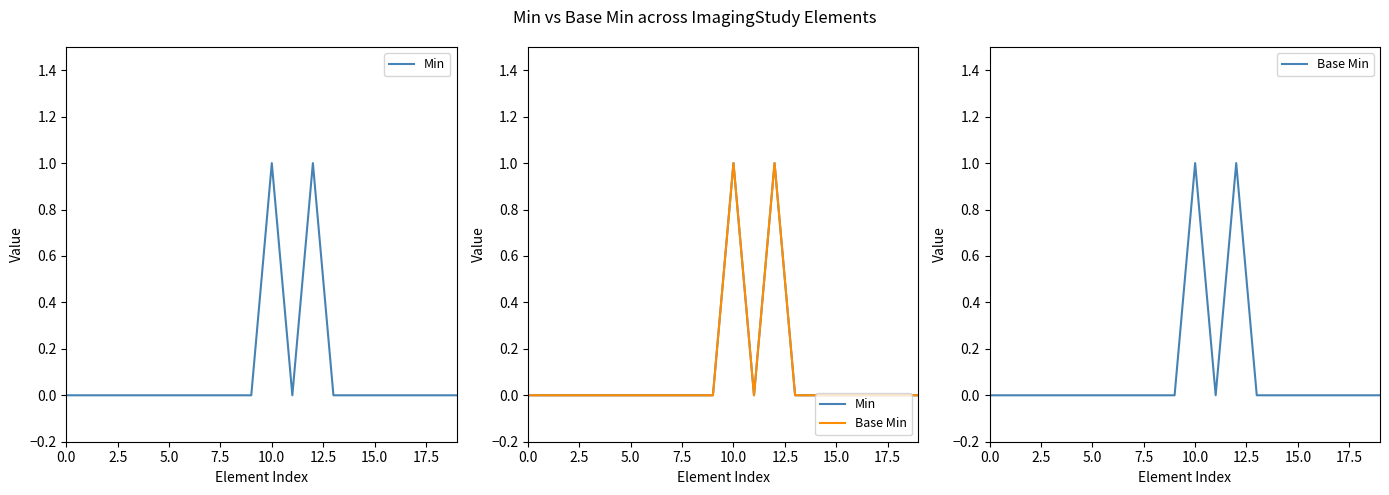

How many values in the Min series exceed 0?

2